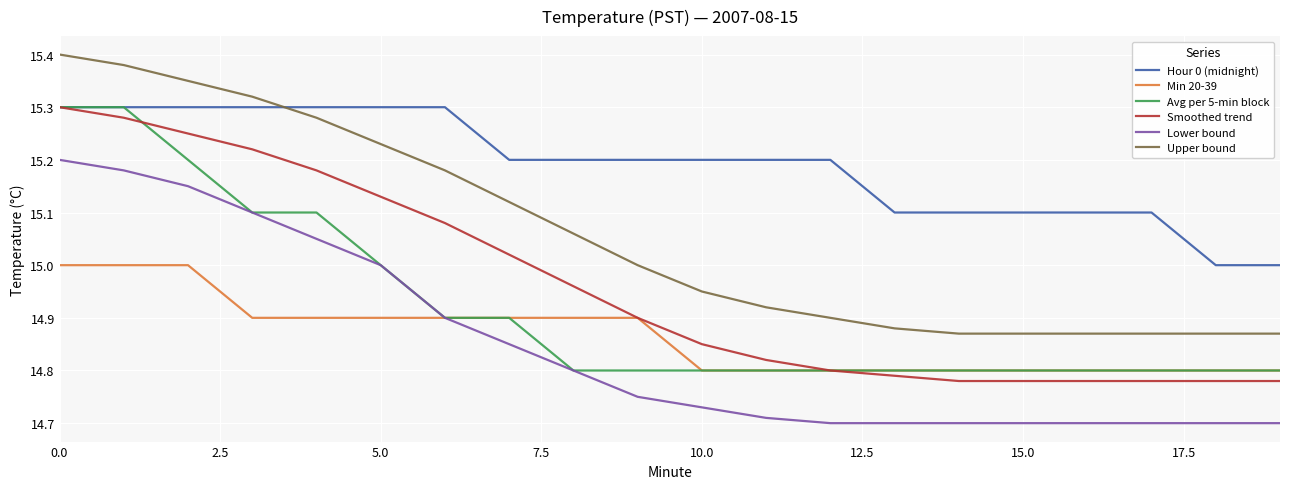

True or false: Upper bound and Lower bound cross at least once.

False